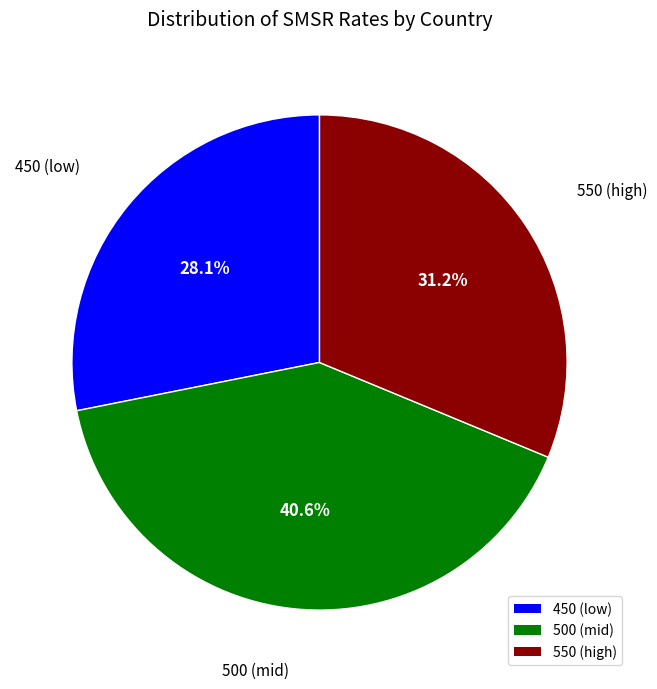

How many slices are in this pie chart?

3